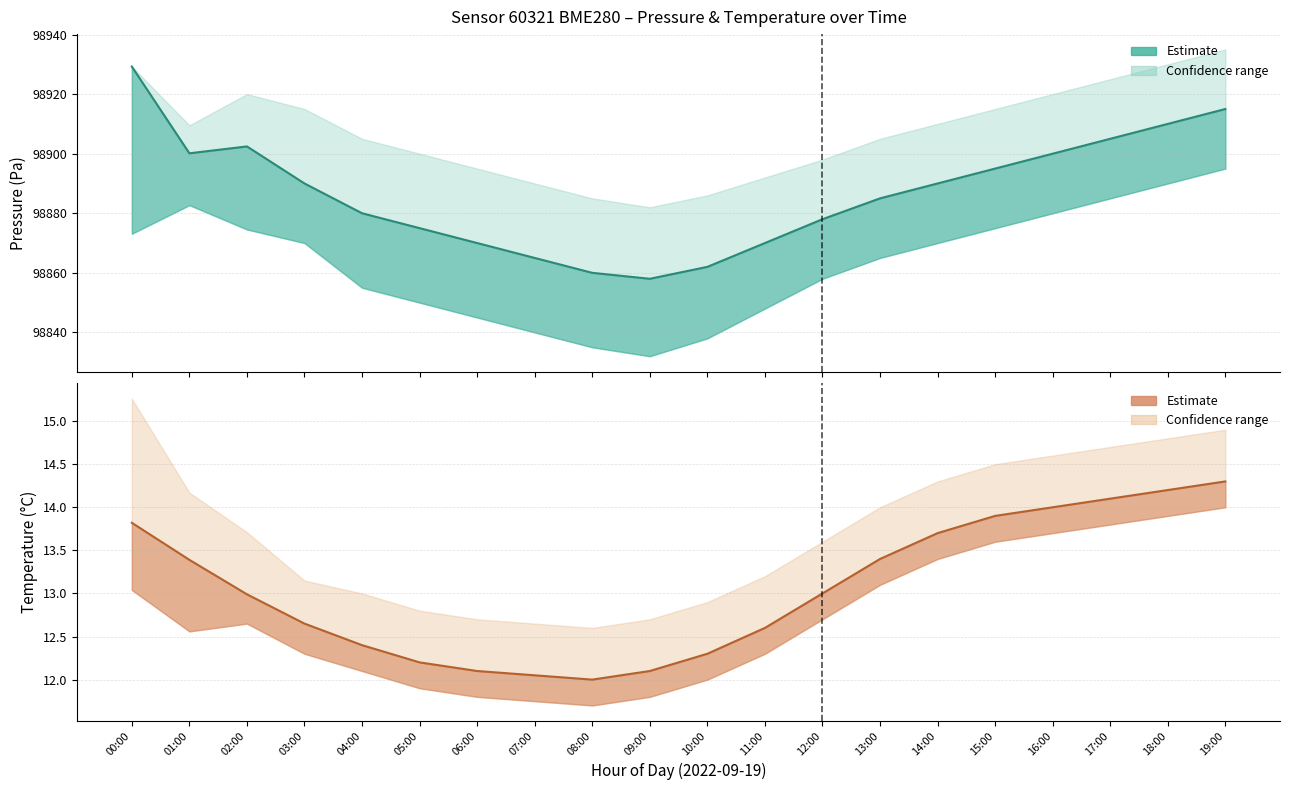

How many values in the Pressure (mean) series exceed 98890?

8